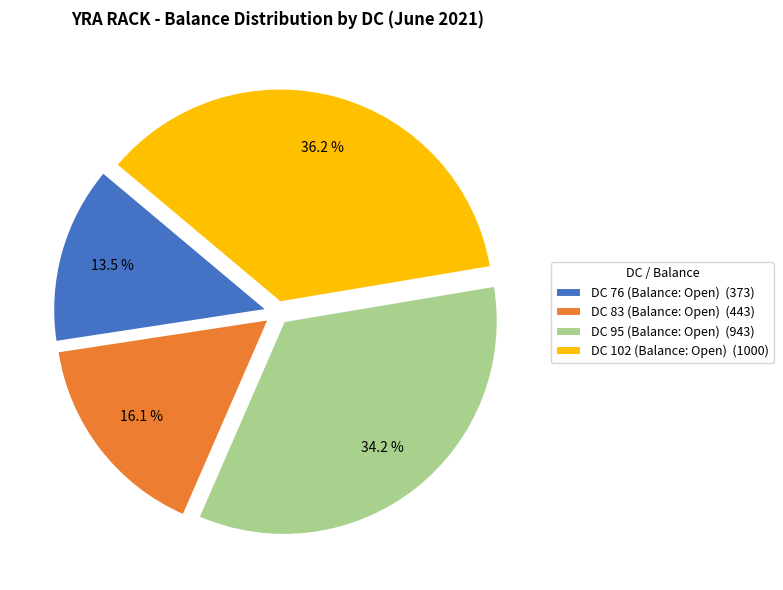

What is the largest slice in the pie chart?

DC 102 (Balance: Open)